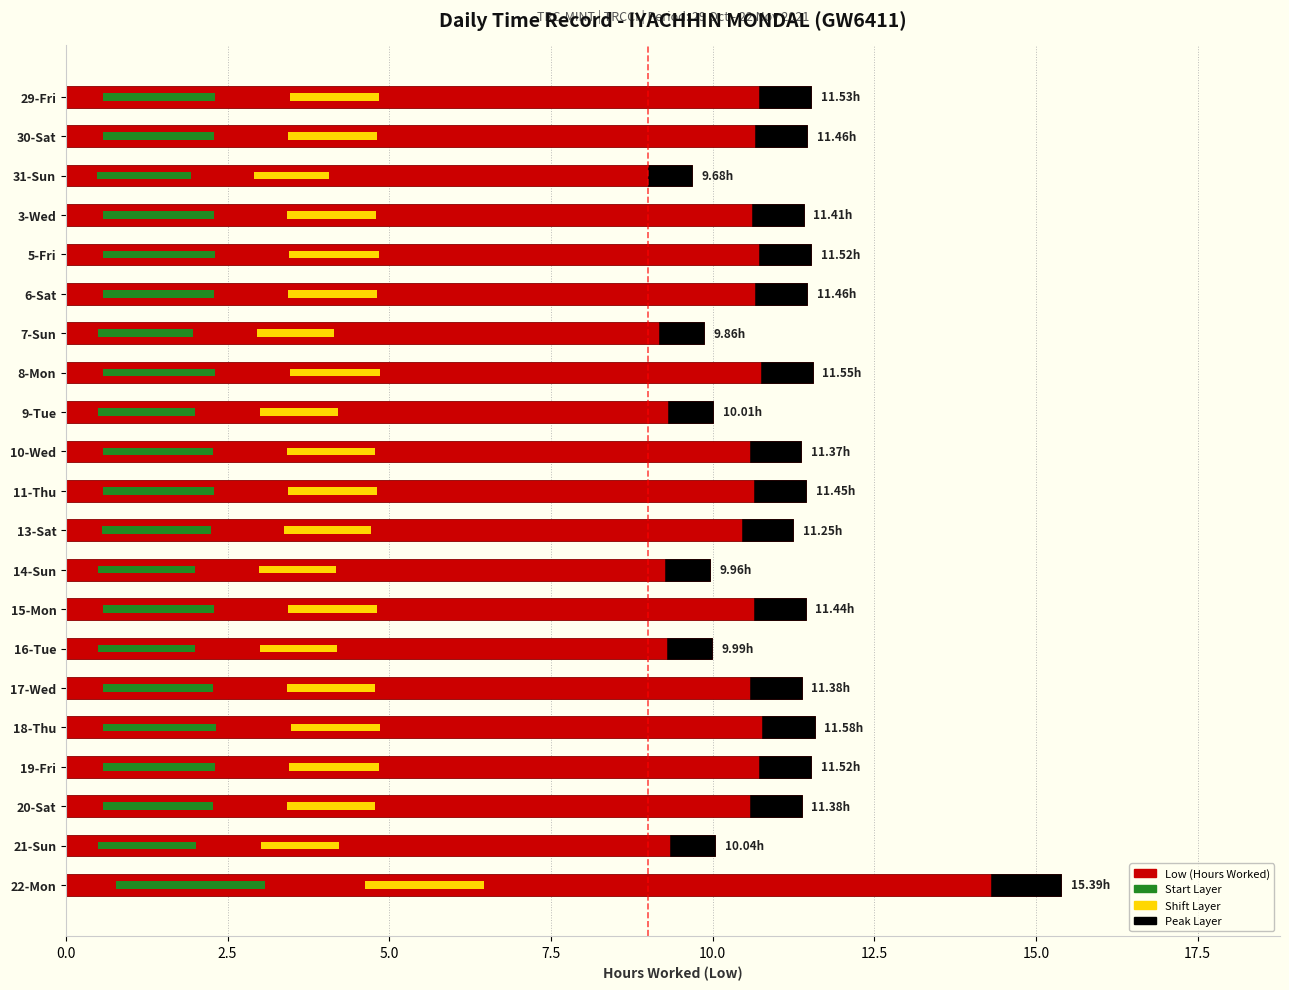

What is the maximum value for Shift Layer?

1.8